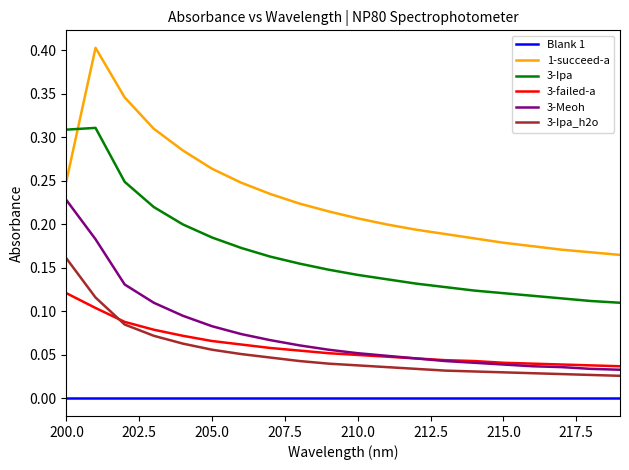

Which series has the largest range (max minus min)?

1-succeed-a